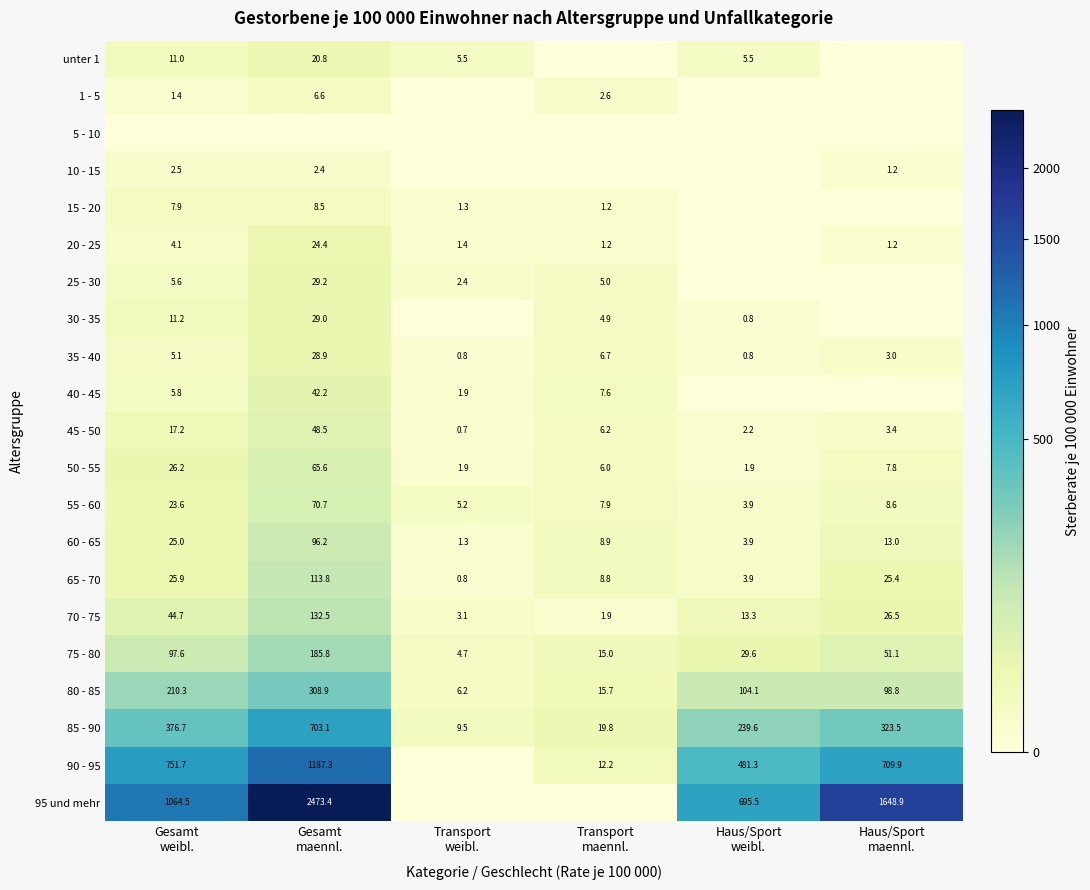

At which category does the chart reach its peak across all series?

Gesamt
maennl.